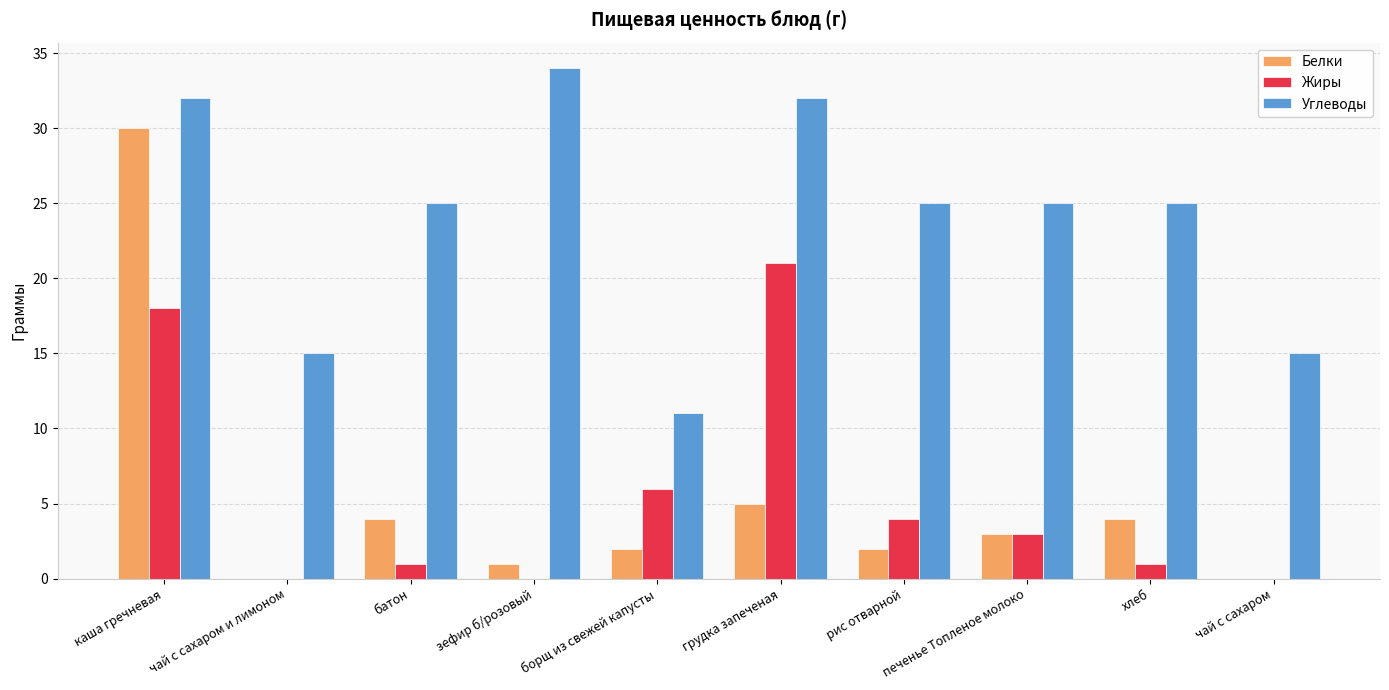

What is the highest value of the Белки series?

30